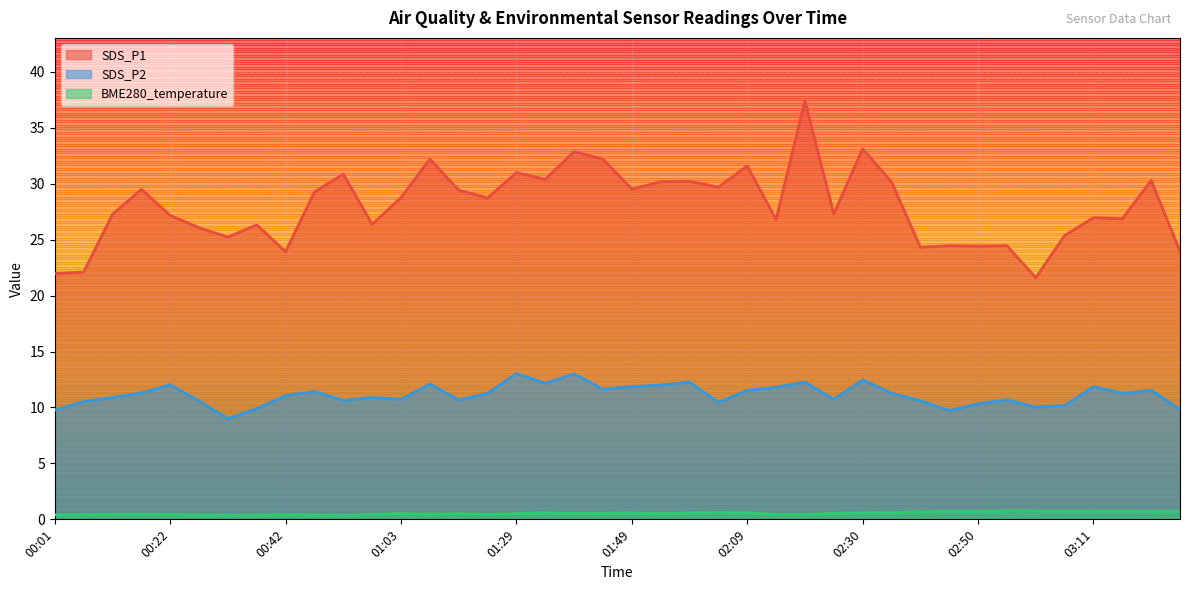

Rank the series at 00:37 from lowest to highest value.

BME280_temperature, SDS_P2, SDS_P1